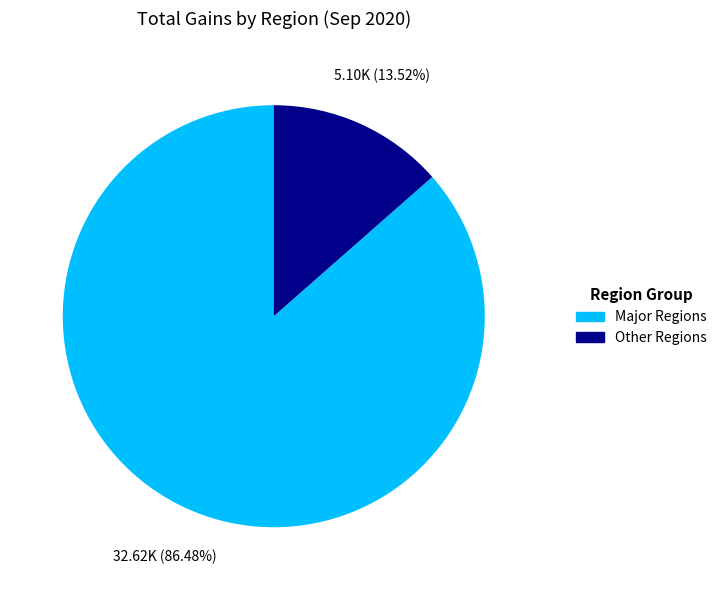

Is there a majority slice in this chart?

Yes